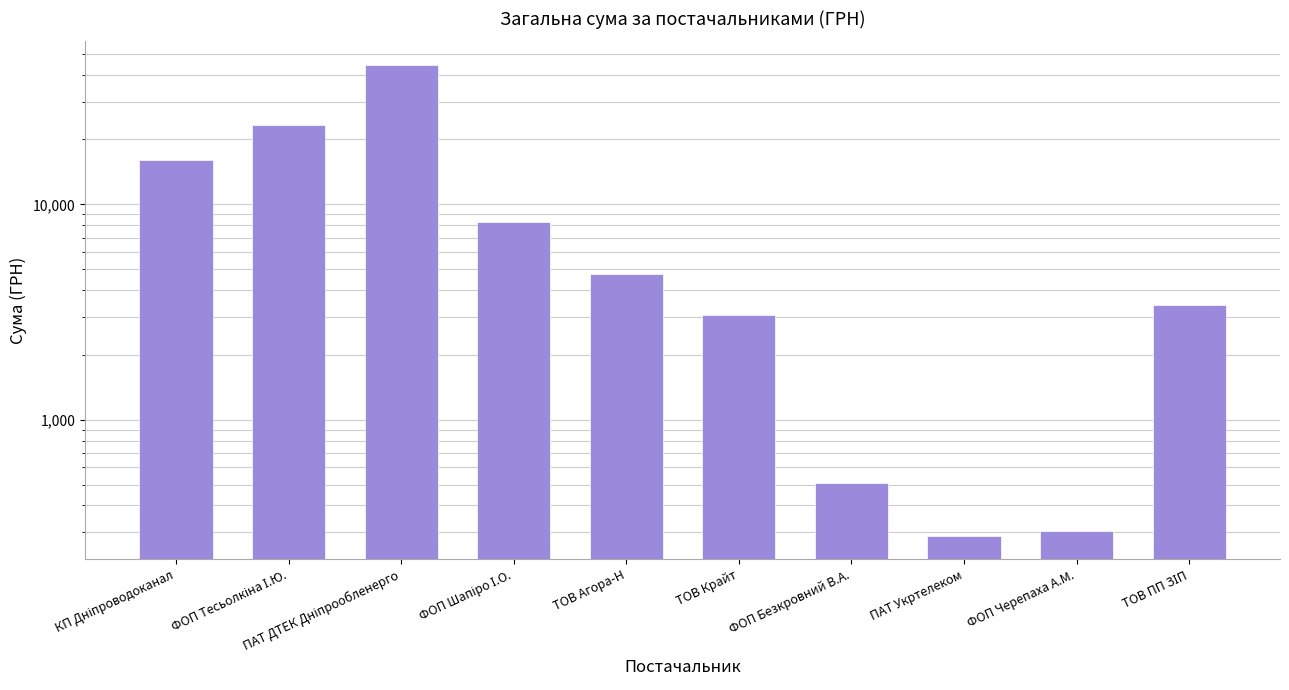

What is the difference between the second highest and minimum values?

23151.5